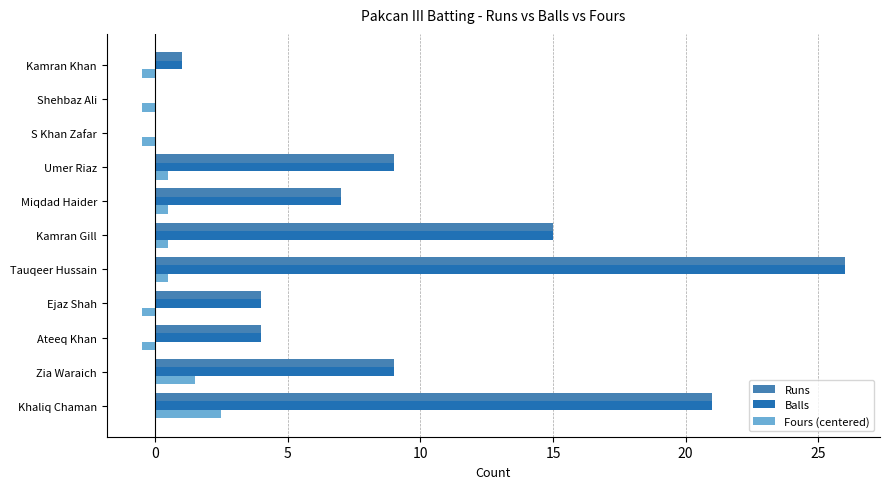

How many values in the Fours (centered) series exceed 0?

6